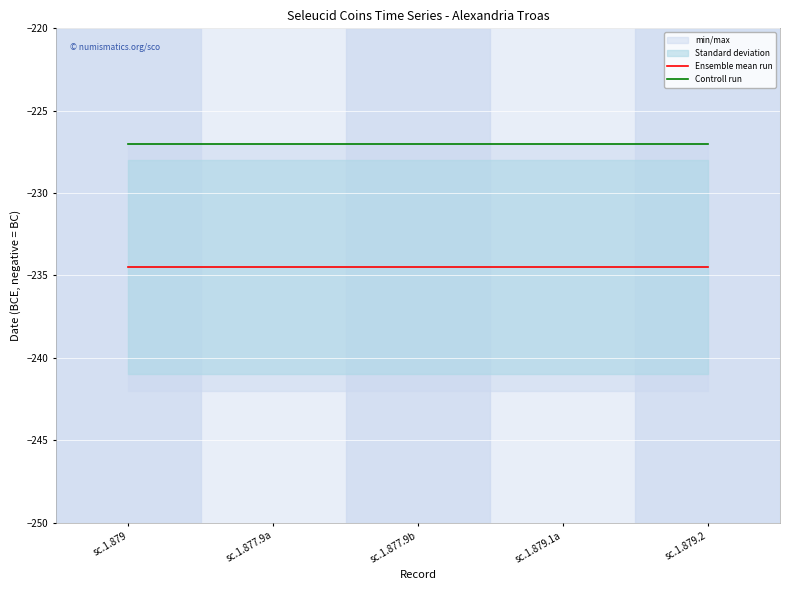

True or false: Controll run and Ensemble mean run cross at least once.

False